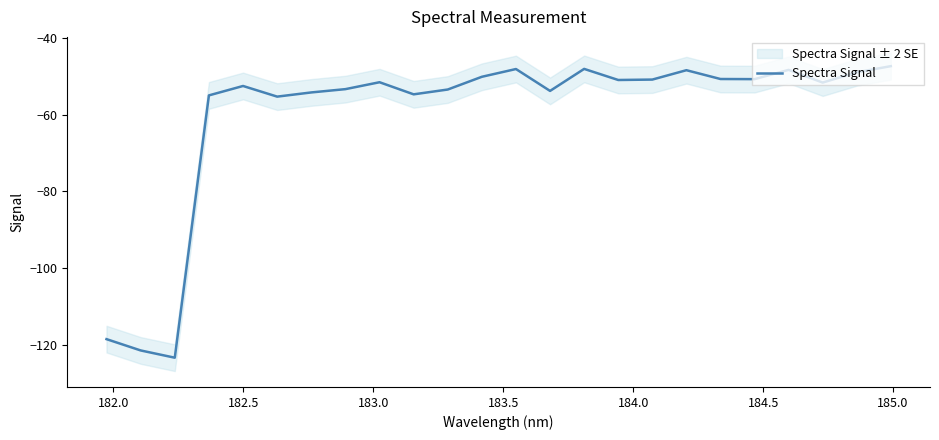

Reading right to left, what are all the values shown in this chart?

-47.4	-49.0	-51.7	-48.3	-50.8	-50.7	-48.4	-50.9	-51.0	-48.1	-53.8	-48.1	-50.1	-53.5	-54.7	-51.6	-53.4	-54.2	-55.3	-52.5	-55.0	-123.4	-121.5	-118.6